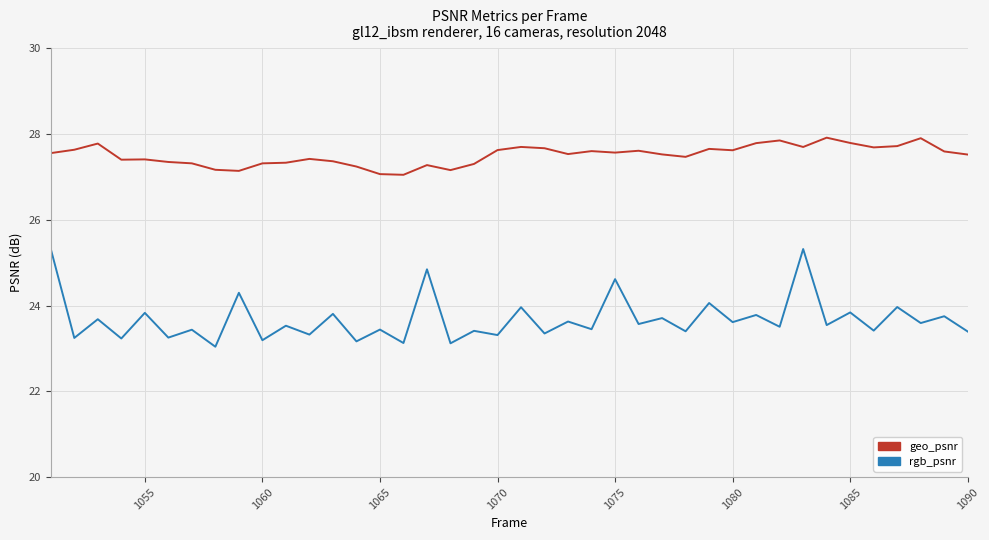

Rank the series by their average value, from lowest to highest.

rgb_psnr, geo_psnr